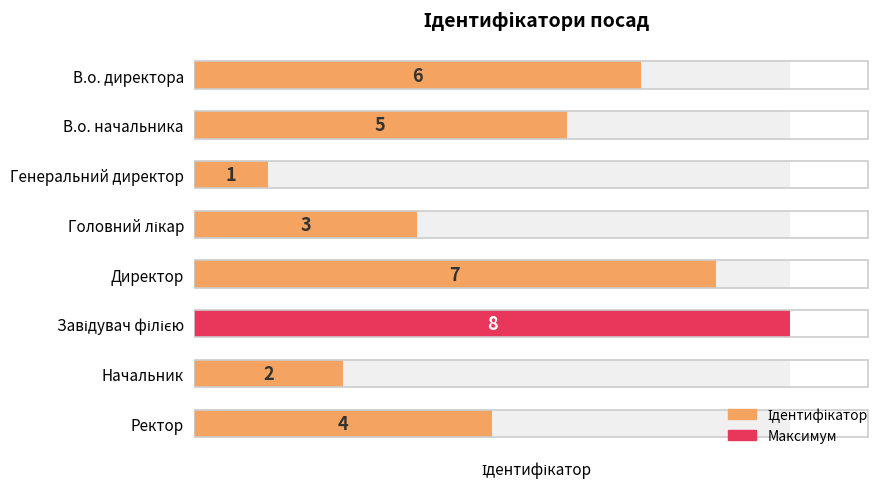

Rank the categories by value from highest to lowest.

Завідувач філією, Директор, В.о. директора, В.о. начальника, Ректор, Головний лікар, Начальник, Генеральний директор